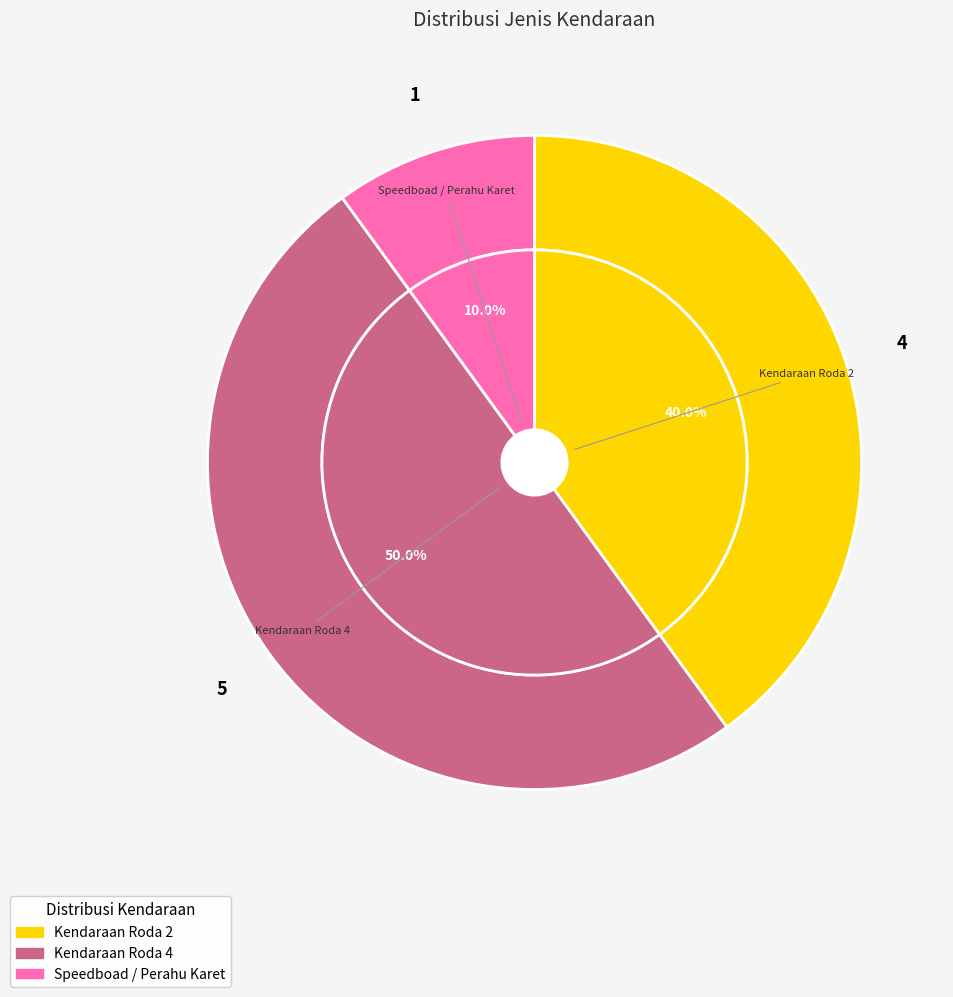

Is it true that Kendaraan Roda 2 is 25% of the pie?

False